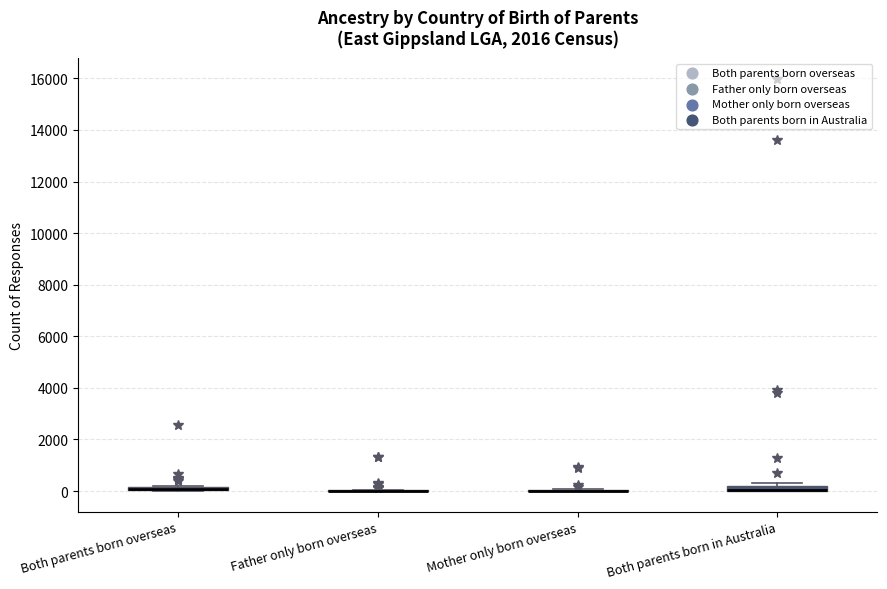

Where is the upper edge of the box for Both parents born in Australia on the y-axis? The values are not printed on the chart, so give them approximately, as read against the axis.

200